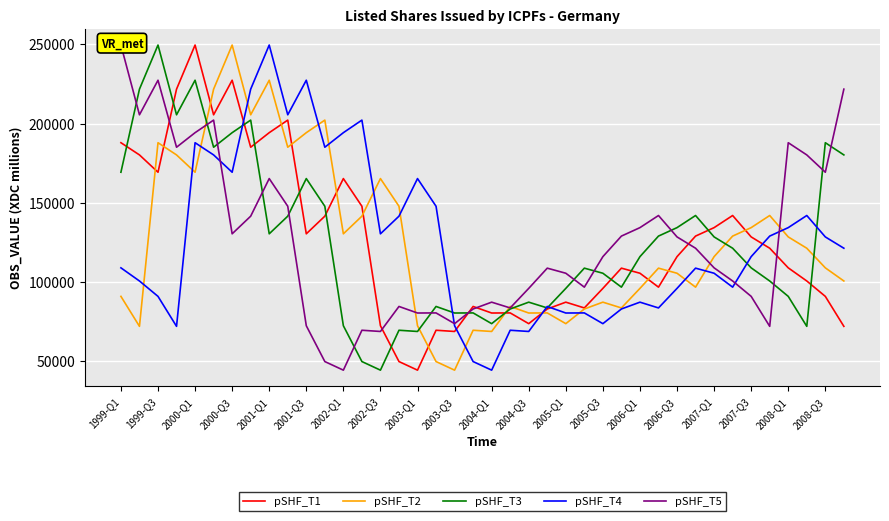

What is the minimum value for pSHF_T3?

44245